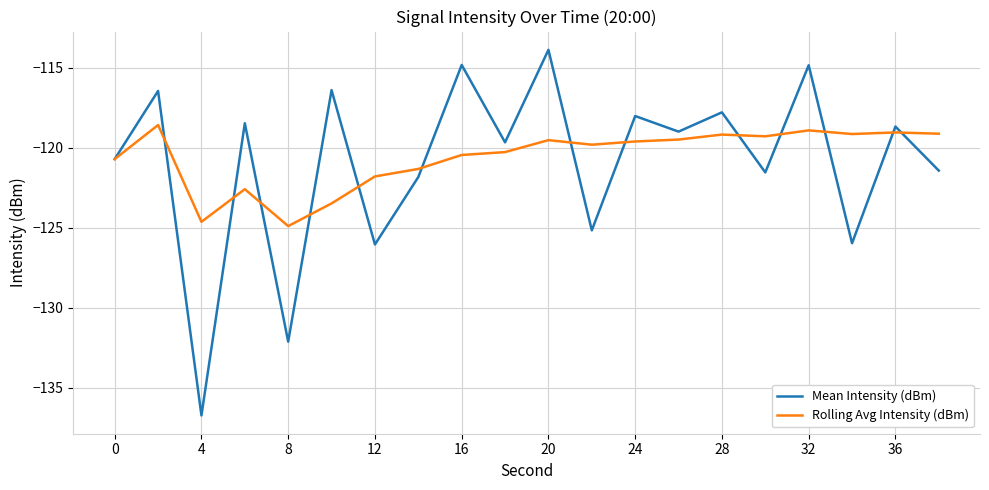

List the series in order of their peak value, highest first.

Mean Intensity (dBm), Rolling Avg Intensity (dBm)